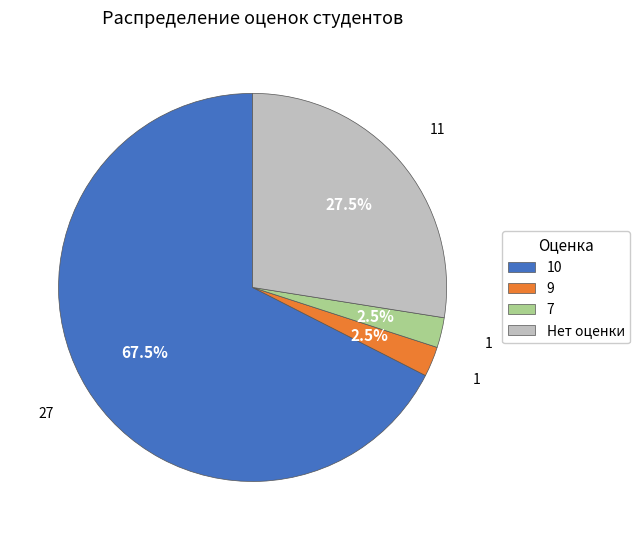

To the nearest percent, what is the difference between the largest and smallest slice percentages?

65%